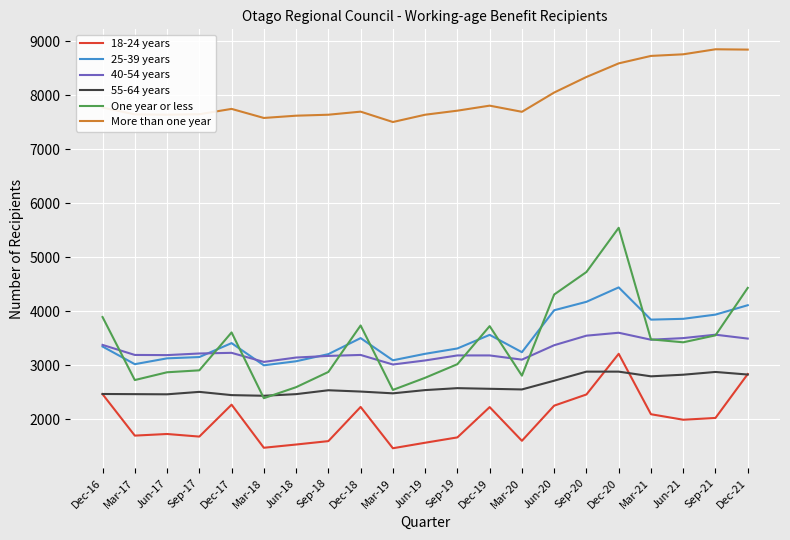

What are all the series names shown in the legend?

18-24 years, 25-39 years, 40-54 years, 55-64 years, One year or less, More than one year